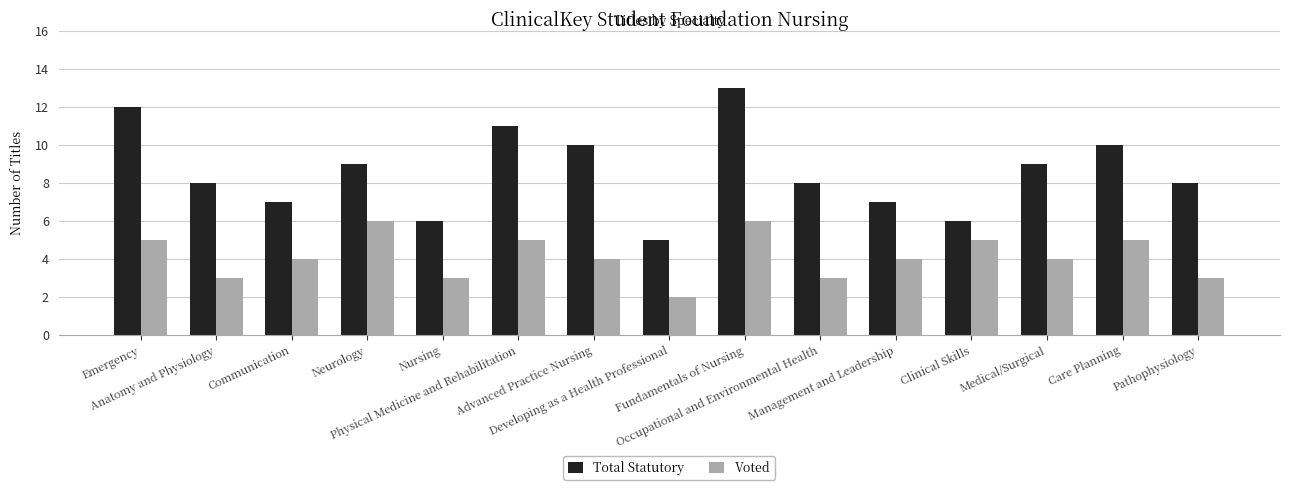

Count the Voted values in the range 3 to 5.

12